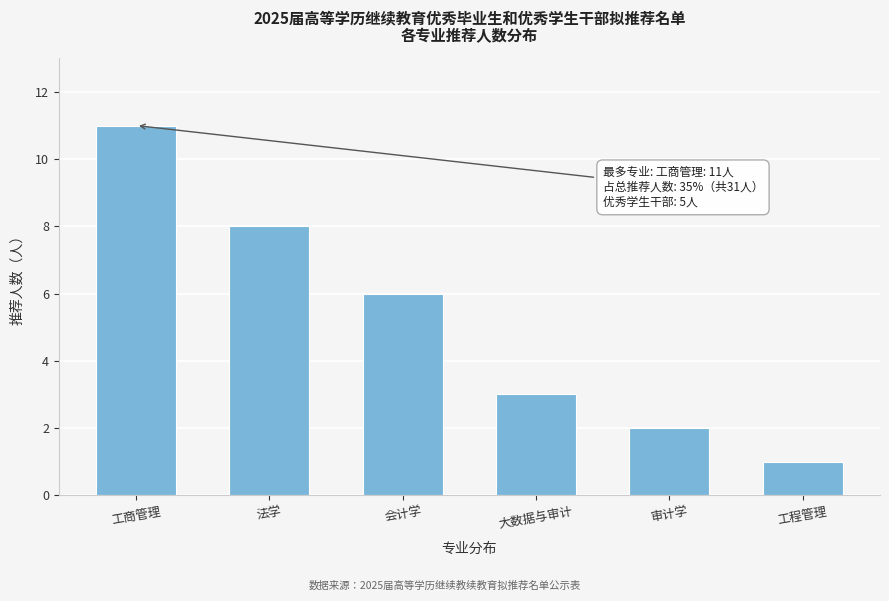

Reading left to right, extract all data points from this chart.

11	8	6	3	2	1